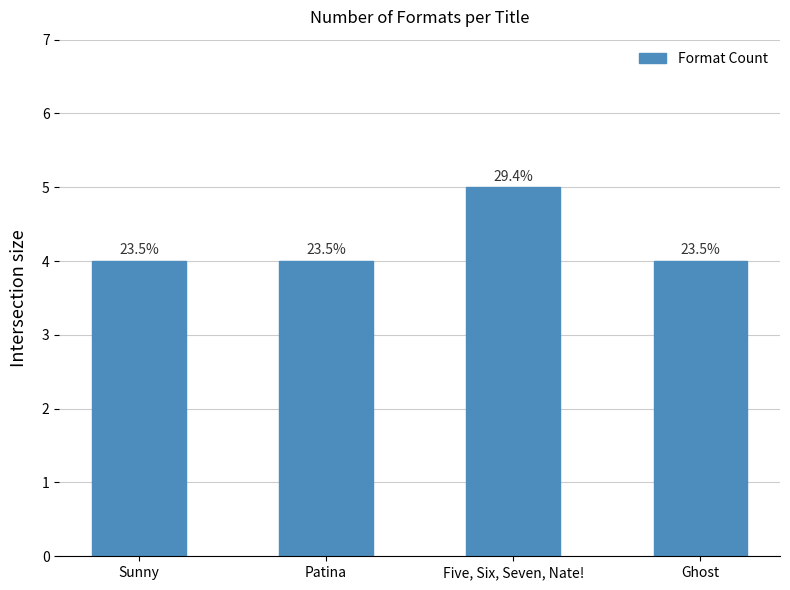

What is the change in value from Patina to Five, Six, Seven, Nate!?

+1